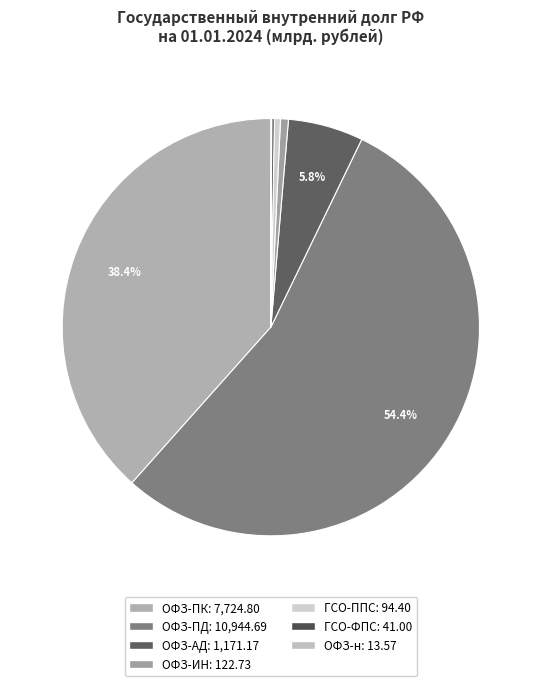

Is the sum of ОФЗ-АД and ОФЗ-ИН greater than half?

No